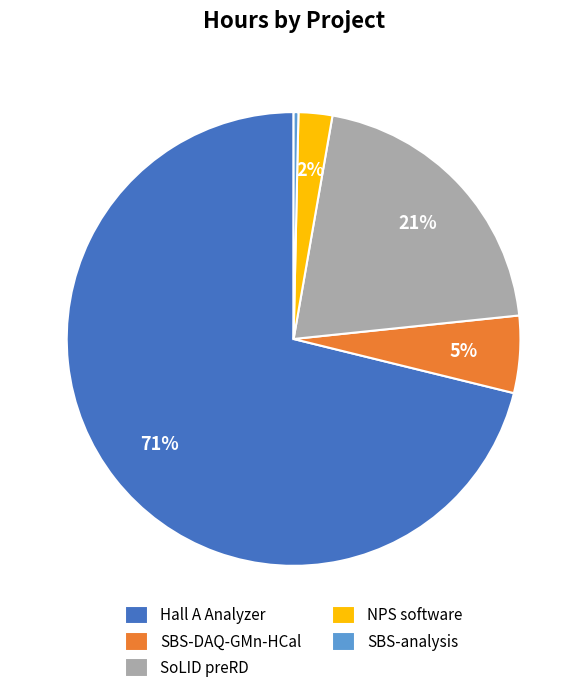

Is the sum of Hall A Analyzer and SBS-analysis greater than half?

Yes